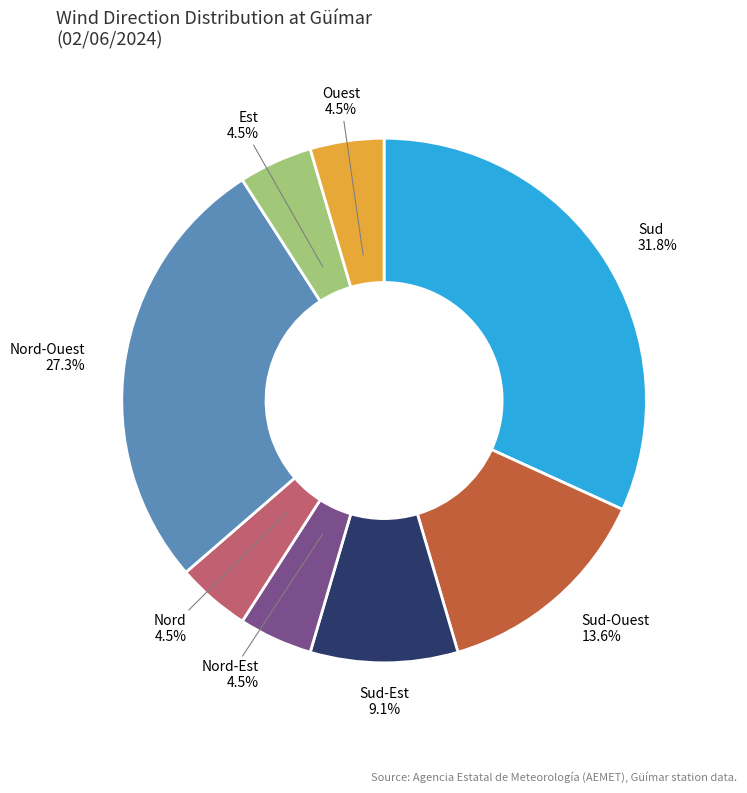

Combined, do Nord-Ouest and Sud-Ouest account for over 50%?

No